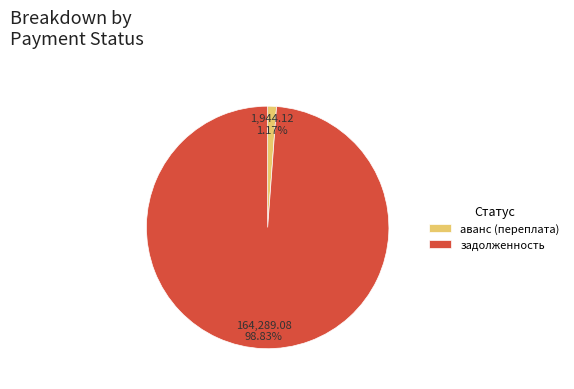

How many segments does this pie chart have?

2